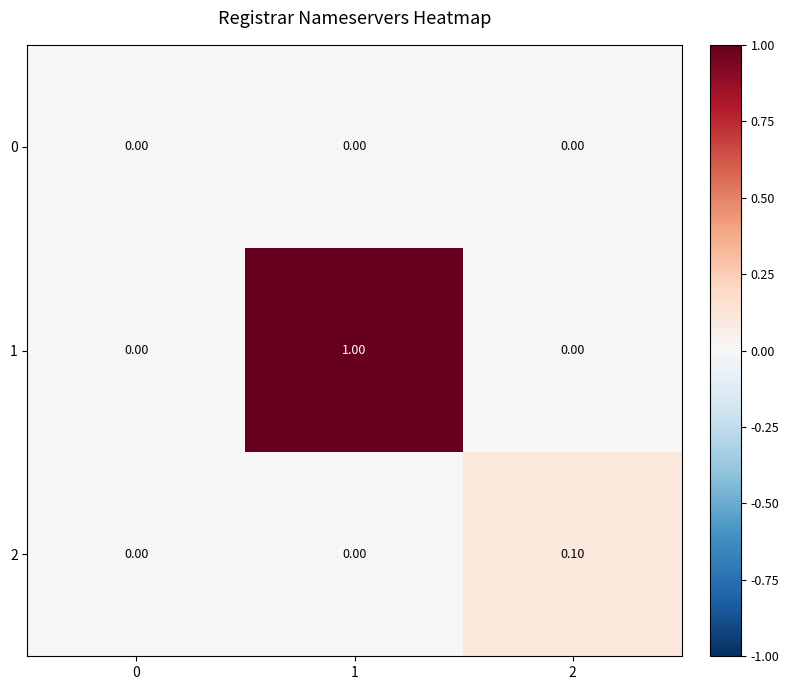

List the series in order of their peak value, lowest first.

0, 2, 1